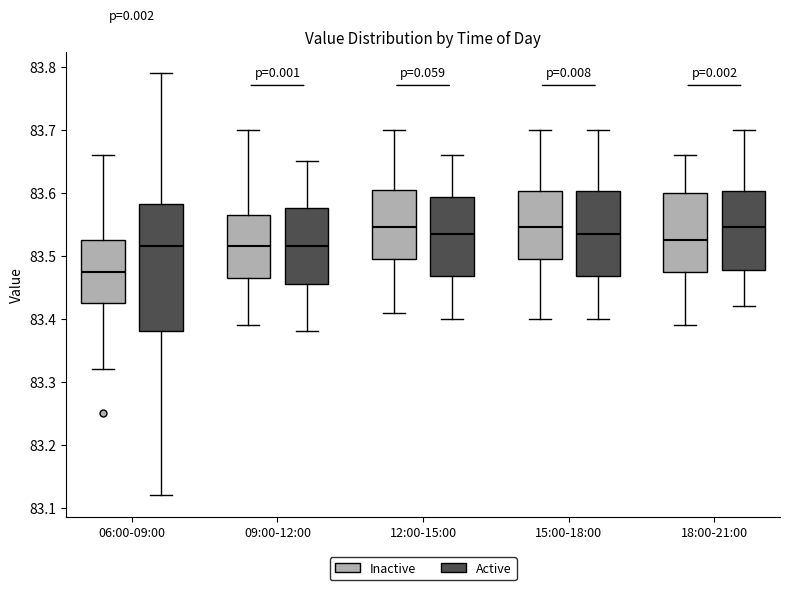

Where is the lower edge of the box for 18:00-21:00 (Inactive) on the y-axis? The values are not printed on the chart, so give them approximately, as read against the axis.

83.48